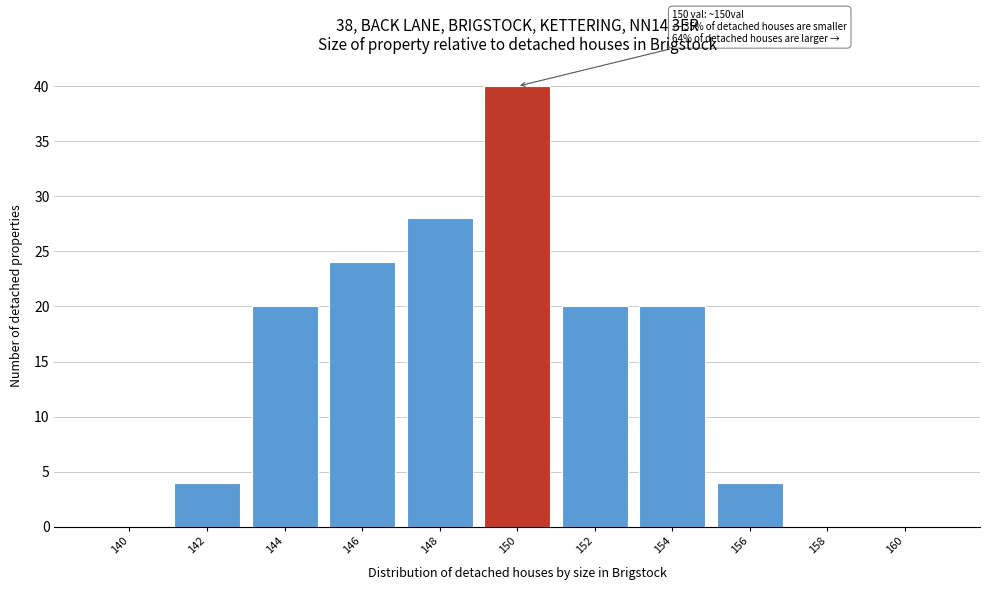

Reading right to left, what are all the values shown in this chart?

160=0	158=0	156=4	154=20	152=20	150=40	148=28	146=24	144=20	142=4	140=0